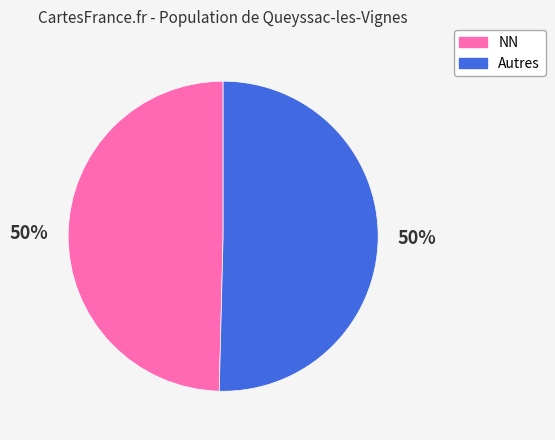

Is it true that NN is 50% of the pie?

True